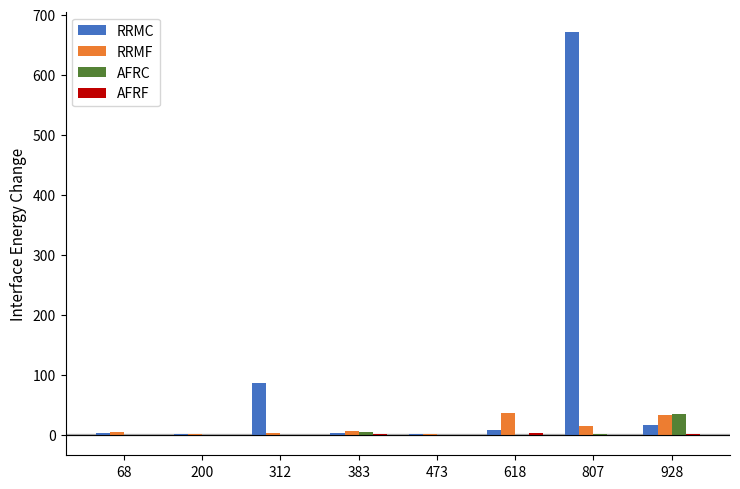

At which label does RRMC reach its peak?

807